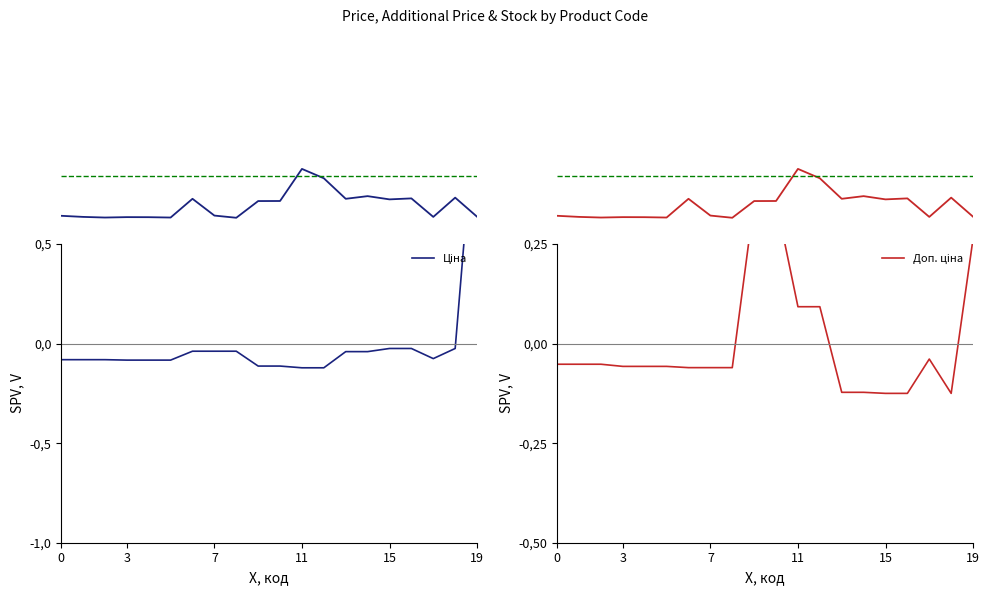

Which series ends up on top after the final intersection of Ціна and Доп. ціна?

Ціна